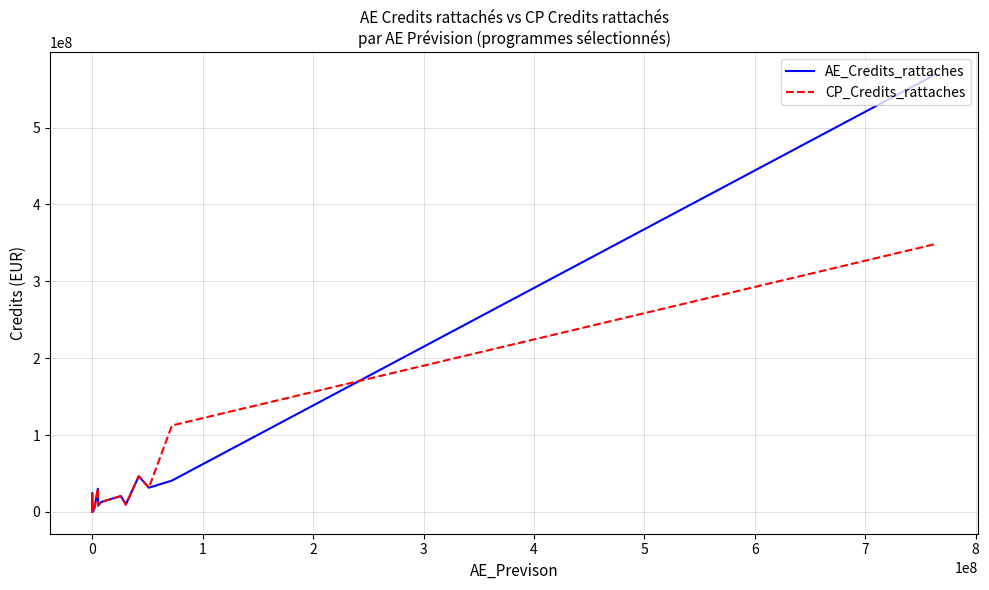

What is the value of the CP_Credits_rattaches point at the 6th from the left?

272585